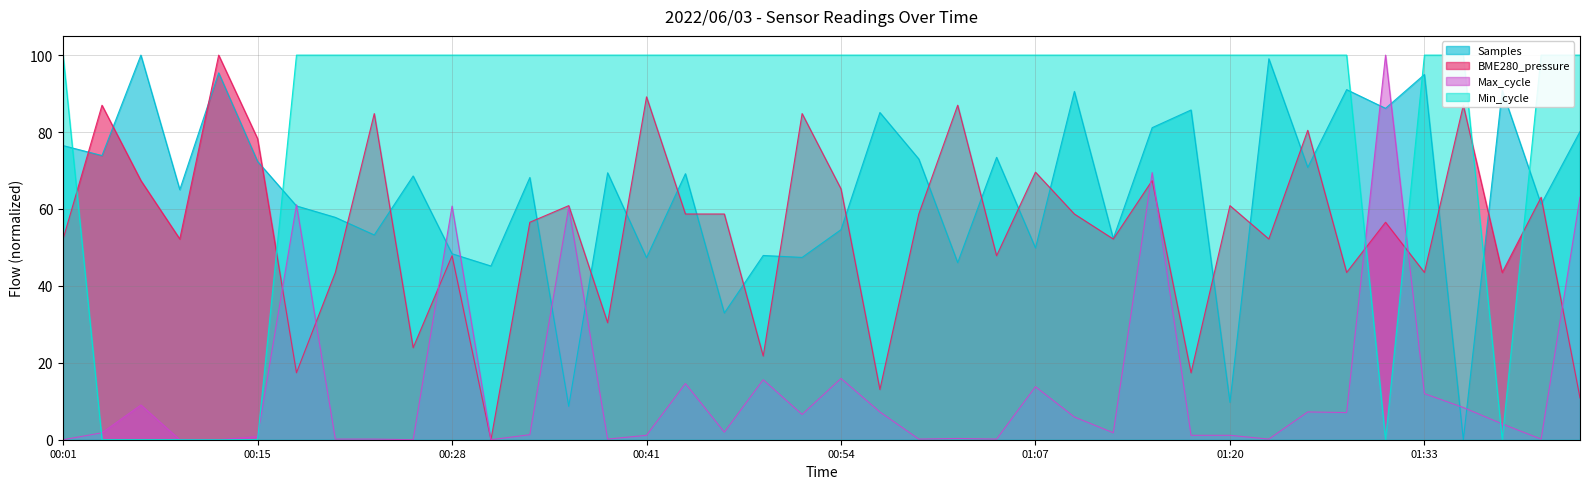

How many values in the Min_cycle series are below 100?

7